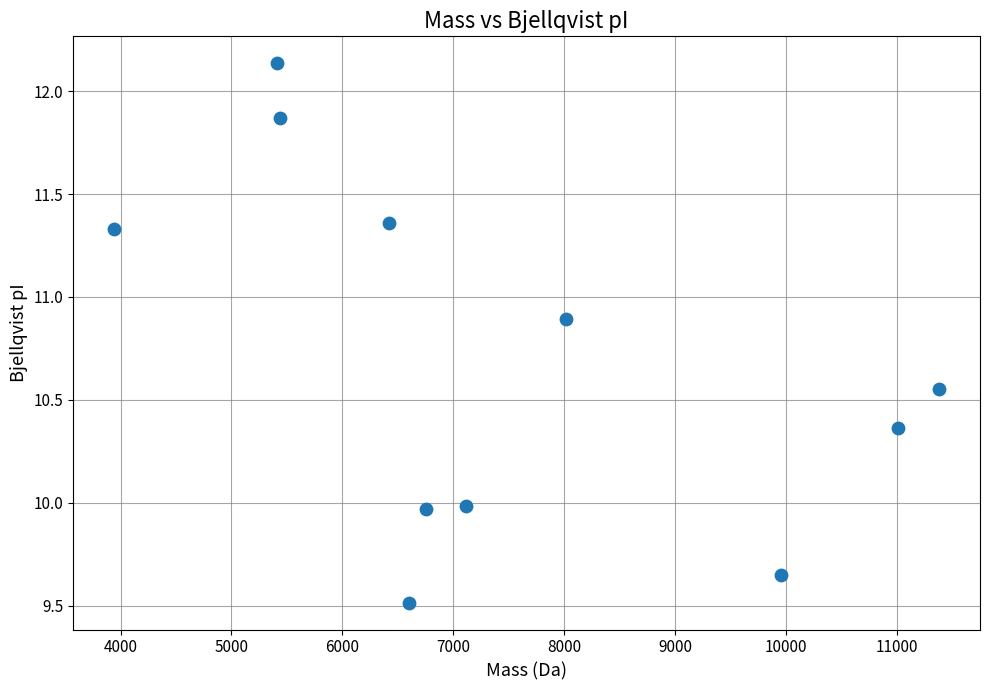

What is the range of X values (max minus min)?

7435.2